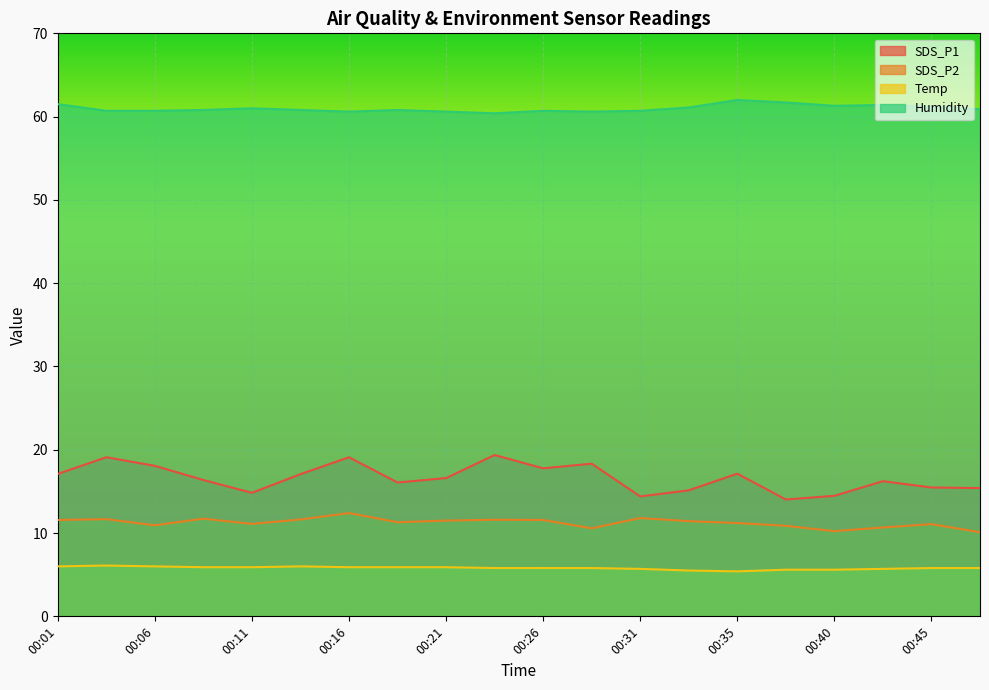

Rank the series by their maximum value, from highest to lowest.

Humidity, SDS_P1, SDS_P2, Temp